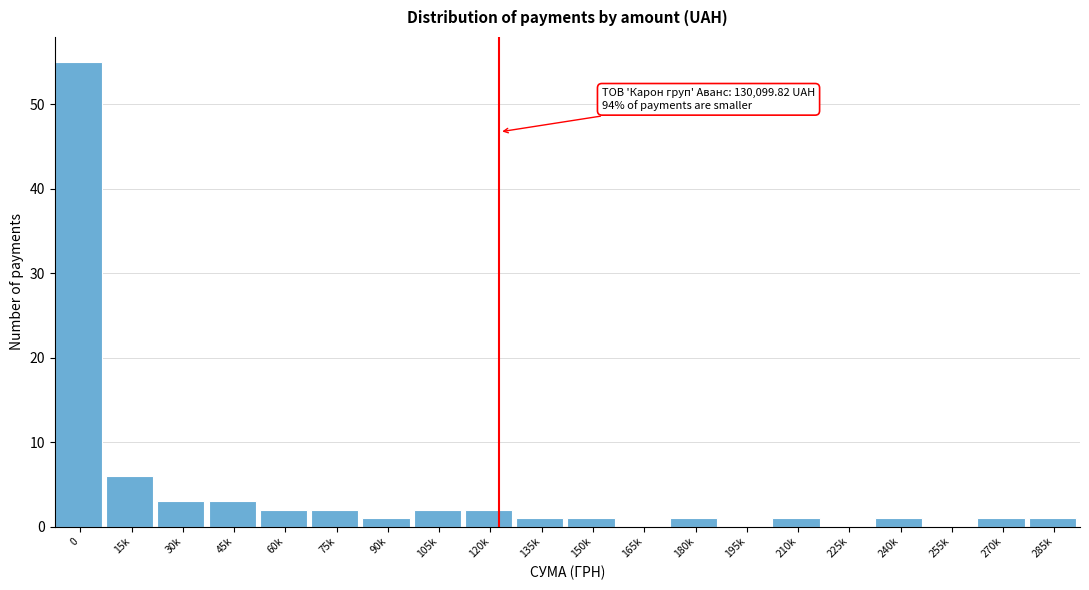

Reading left to right, extract all data points from this chart.

0=55	15k=6	30k=3	45k=3	60k=2	75k=2	90k=1	105k=2	120k=2	135k=1	150k=1	165k=0	180k=1	195k=0	210k=1	225k=0	240k=1	255k=0	270k=1	285k=1